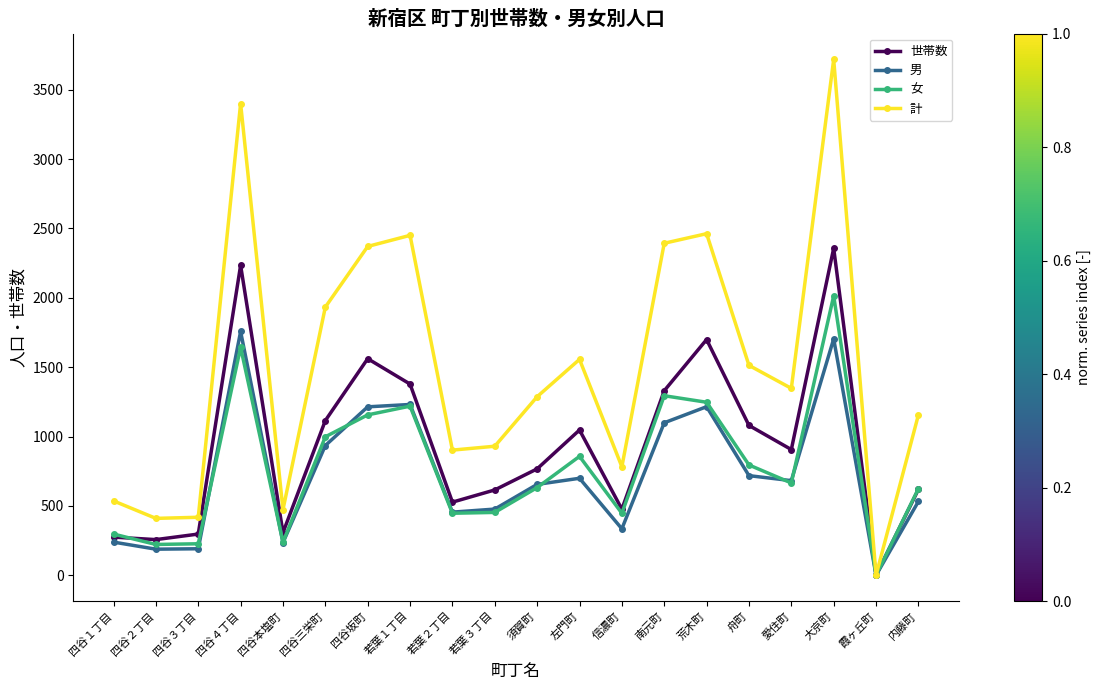

What is the label of the 1st point from the left?

四谷１丁目